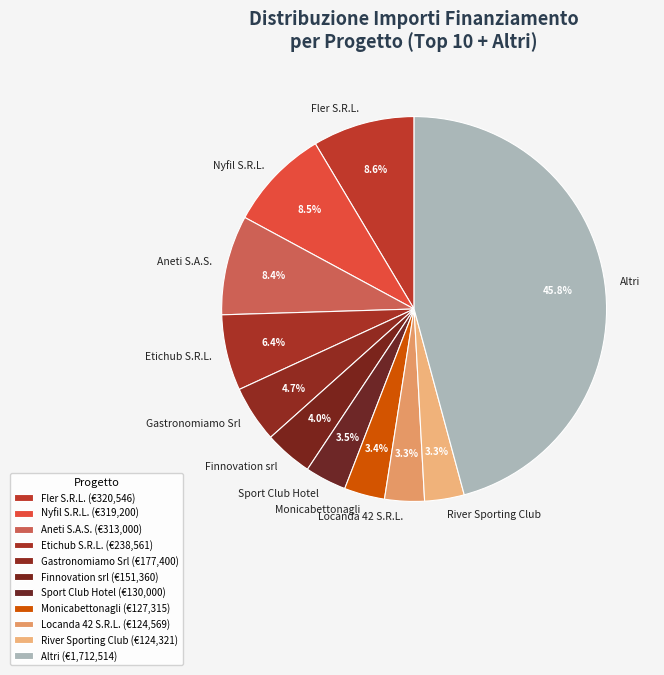

Between Altri and Etichub S.R.L., which is larger?

Altri